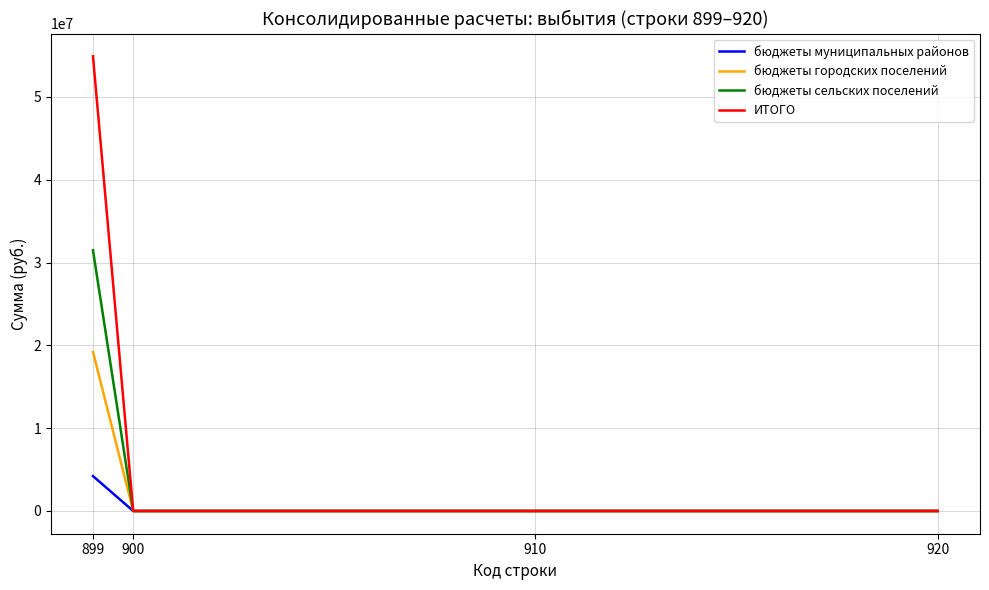

The value of бюджеты муниципальных районов at 920 is -2061240.6. True or false?

False